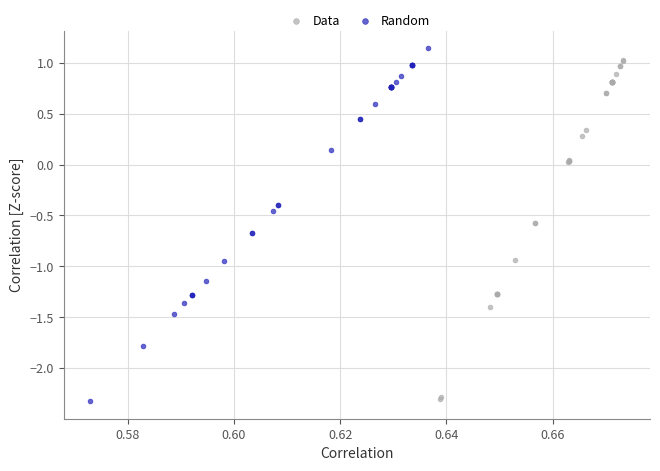

What are all the series names shown in the legend?

Data, Random